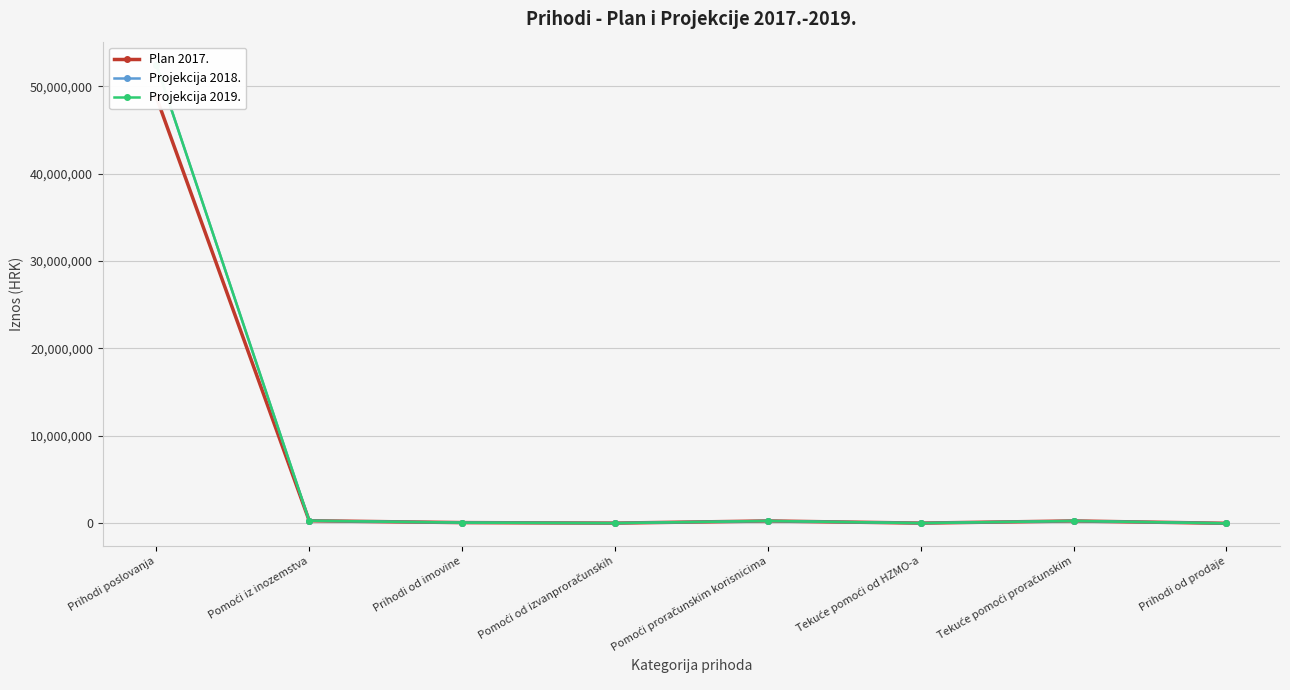

How many interior local peaks does the Projekcija 2018. series have?

2